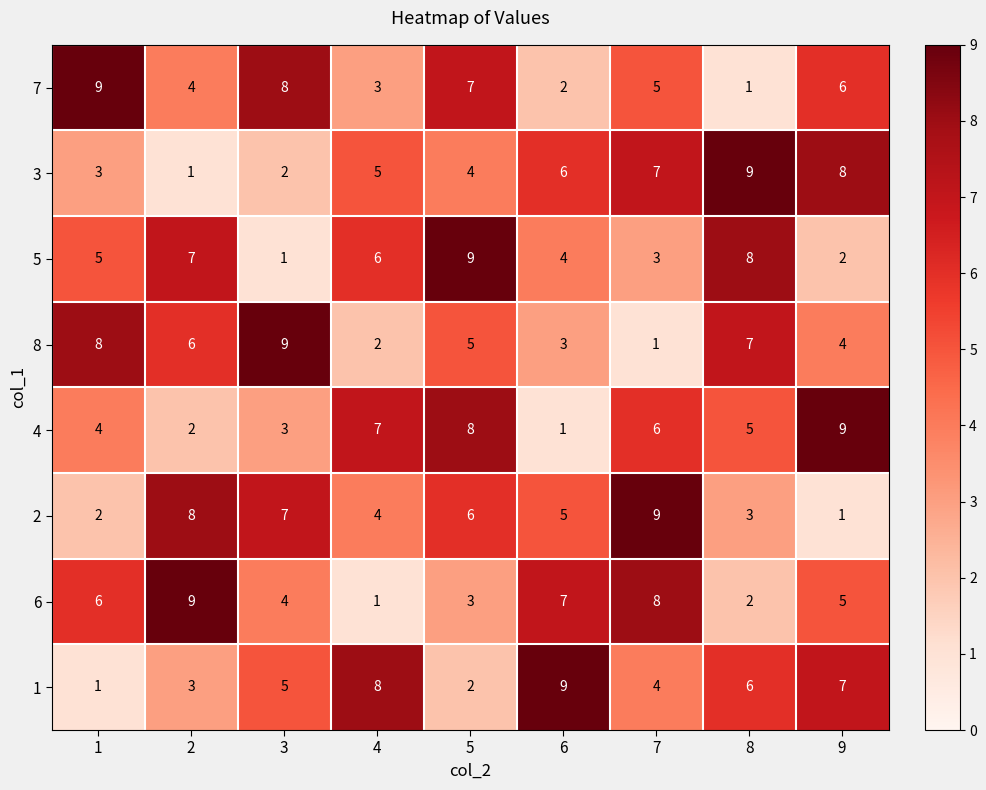

The 5 series shows 7 at 1. True or false?

False